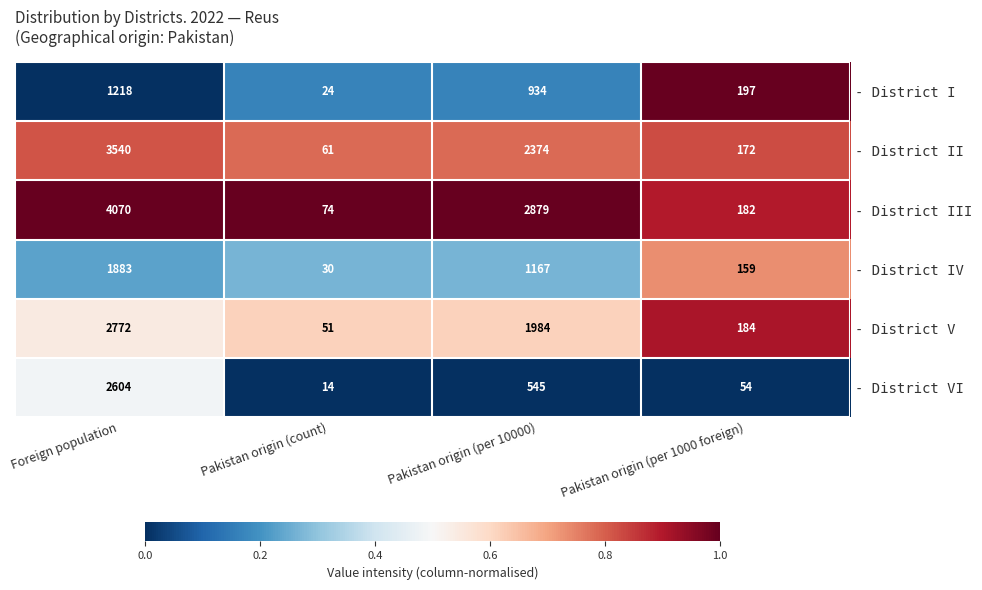

Rank the series at Pakistan origin (per 1000 foreign) from highest to lowest value.

- District I, - District V, - District III, - District II, - District IV, - District VI